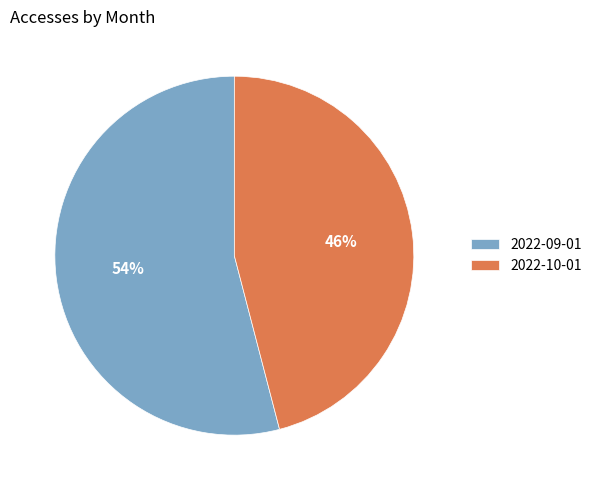

True or false: 2022-09-01 accounts for 62% of the total.

False